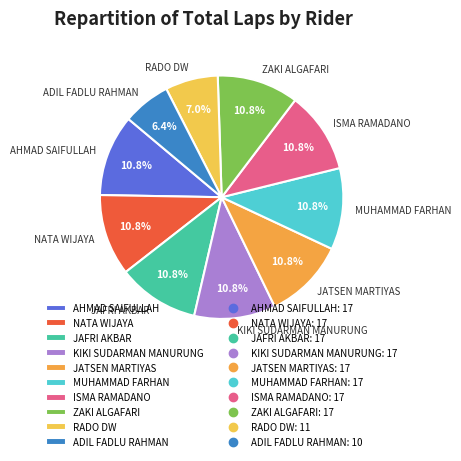

What percentage is the ZAKI ALGAFARI slice, to the nearest percent?

11%